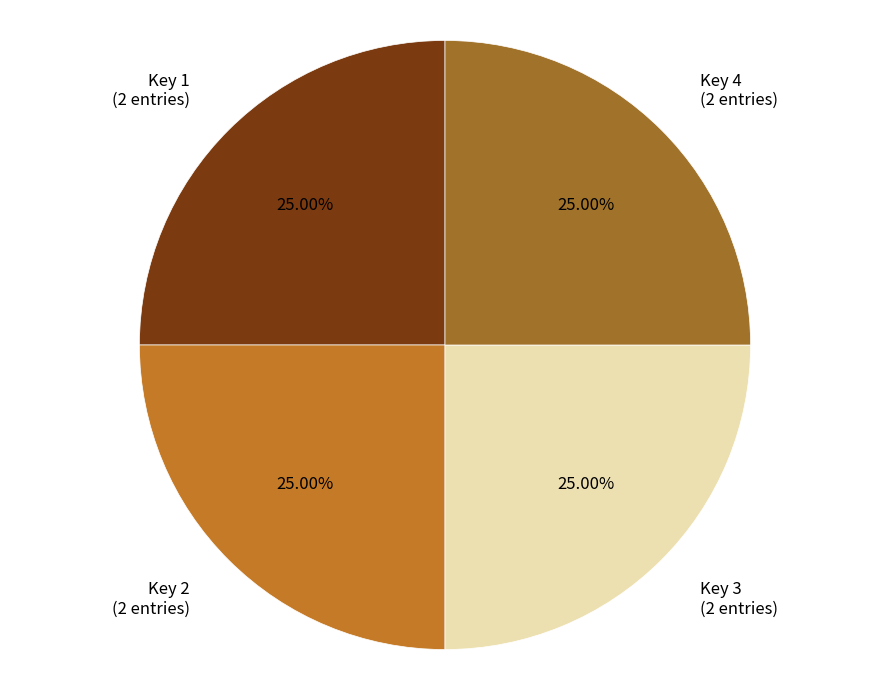

Is Key 3 (2 entries) the majority of the pie?

No